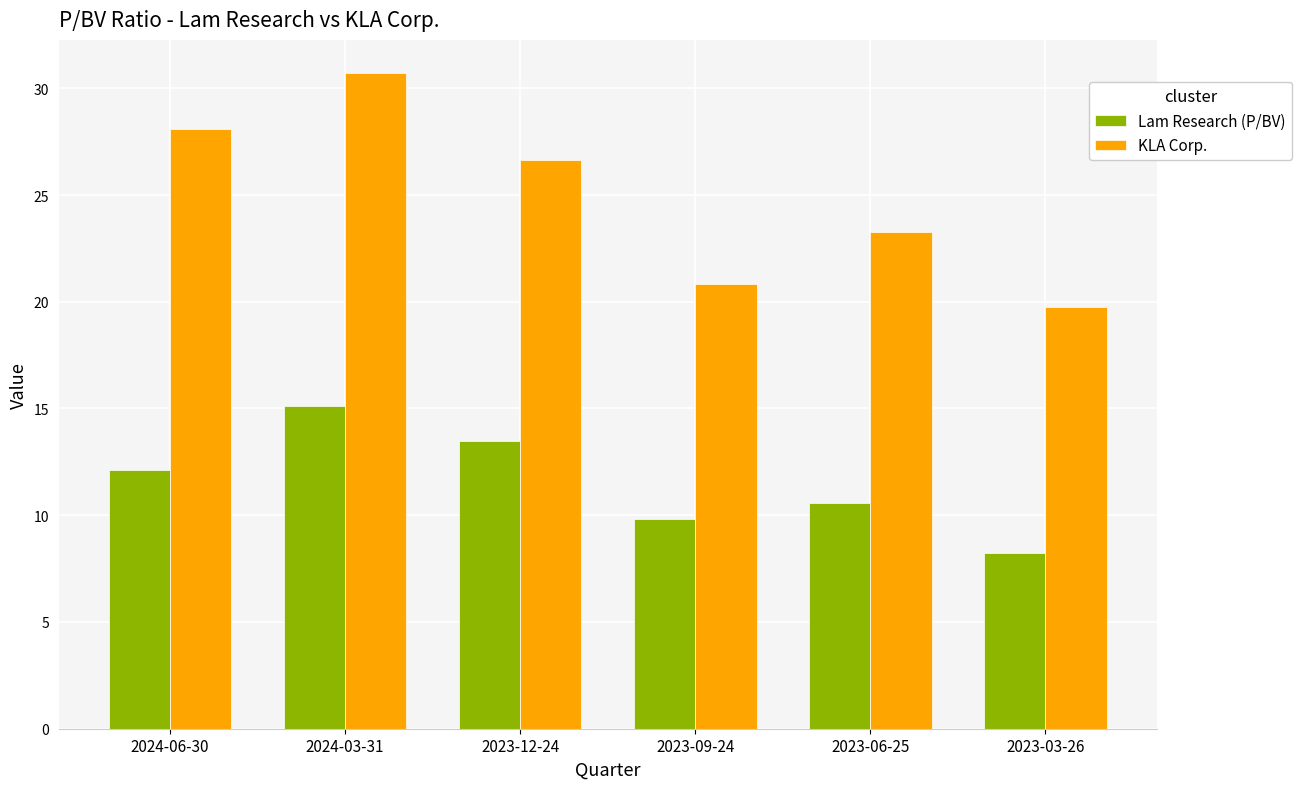

What is the difference between the highest and lowest values at 2024-06-30?

15.9